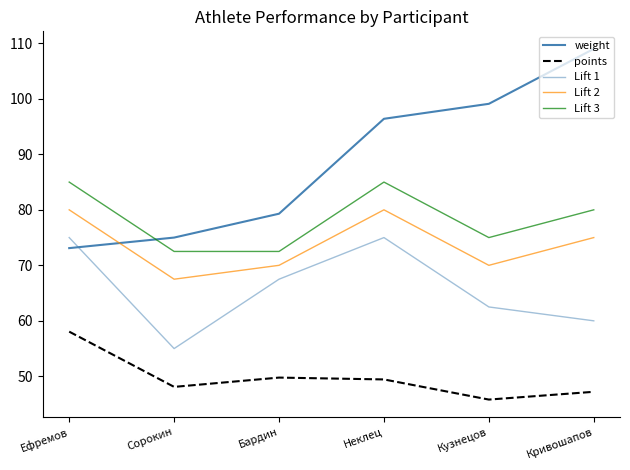

Is the value of weight at Бардин greater than the value of Lift 2 at Бардин?

Yes